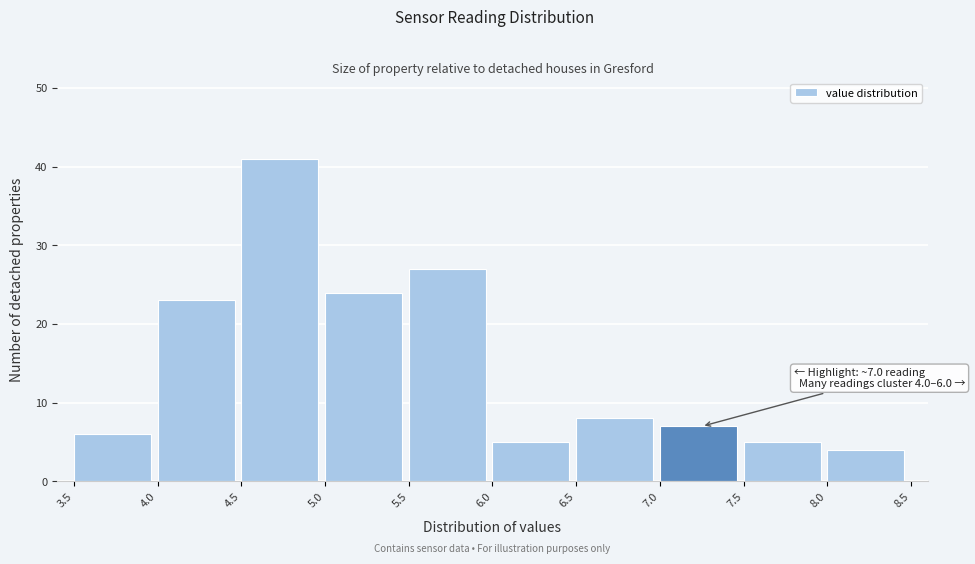

Which range on the x-axis has the tallest bar?

4.5 to 5.0